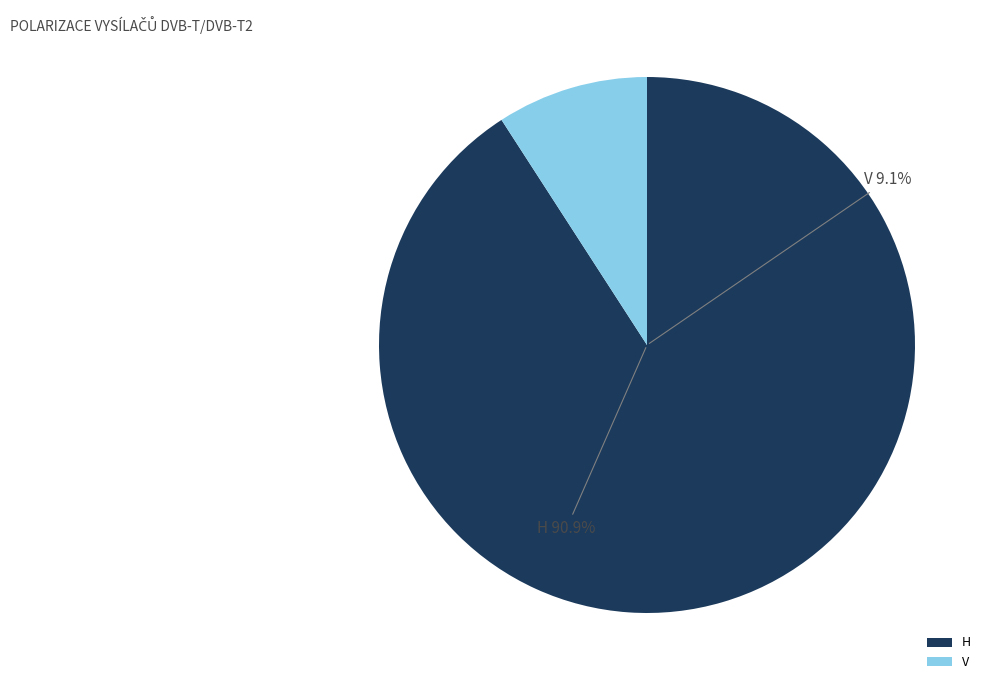

Which category has the biggest portion of the pie?

H